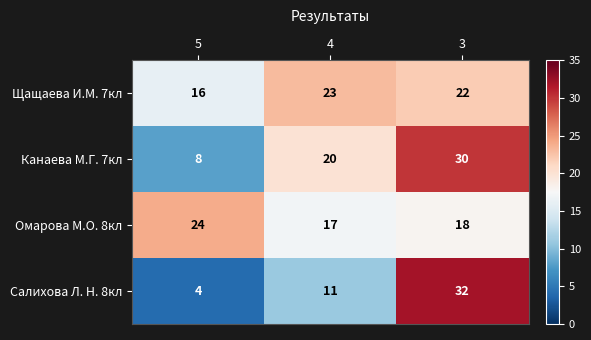

What is the approximate value of Канаева М.Г. 7кл at 5, to the nearest 5?

10